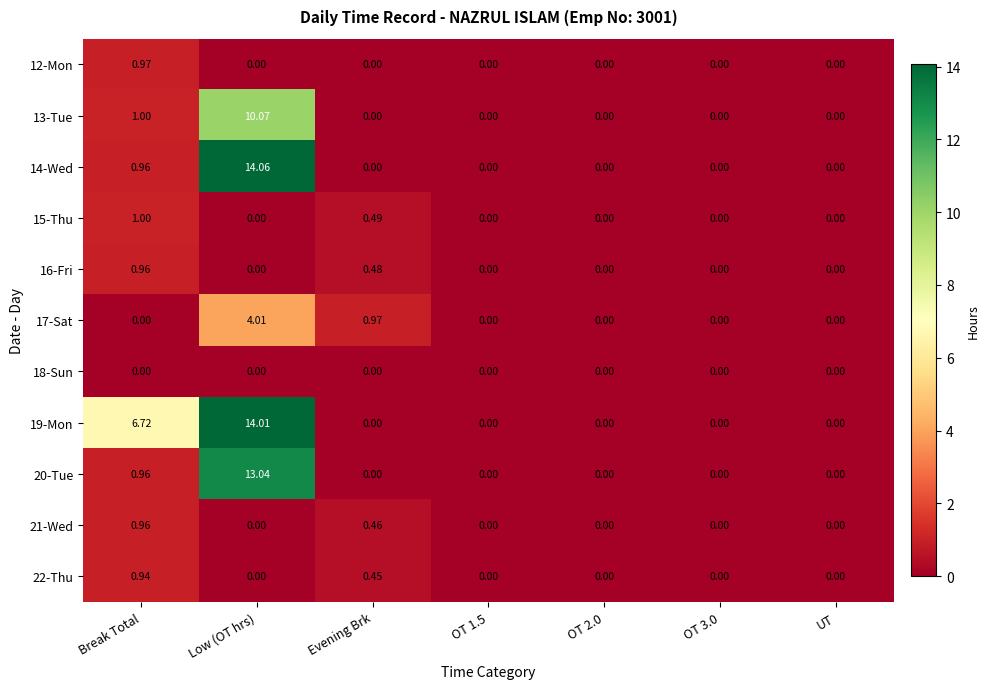

How many data points does each series have?

7